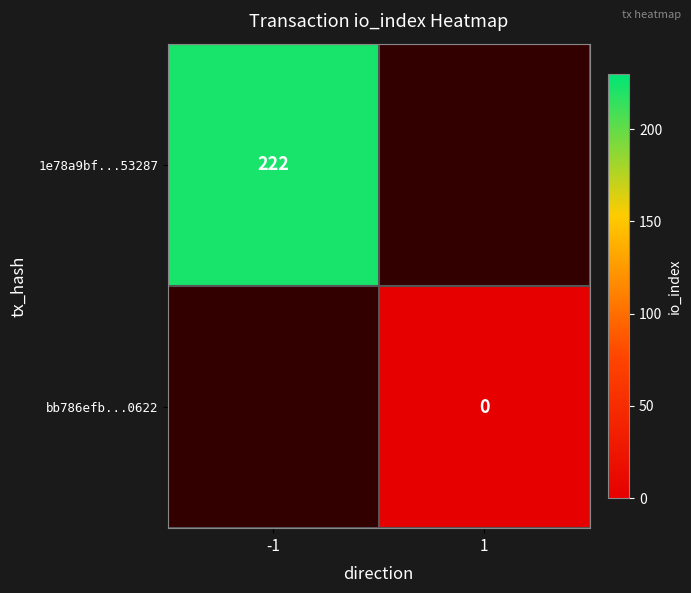

What is the greatest value displayed?

222.0